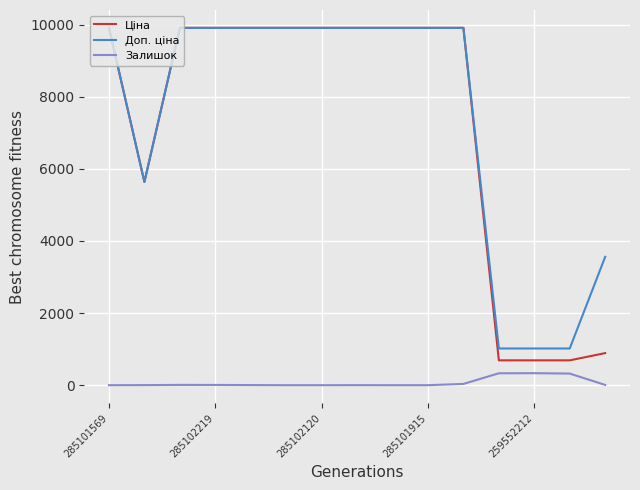

What is the highest value of the Доп. ціна series?

9908.5